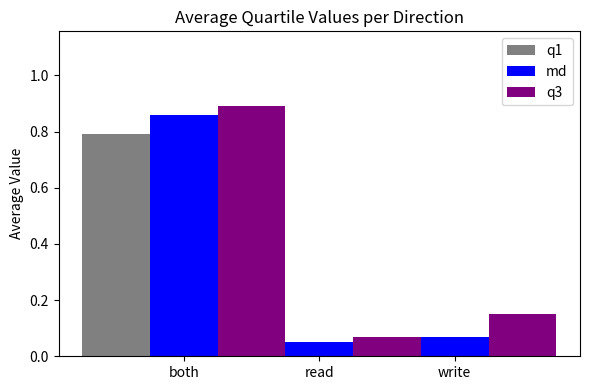

Rank the series by their maximum value, from lowest to highest.

q1, md, q3